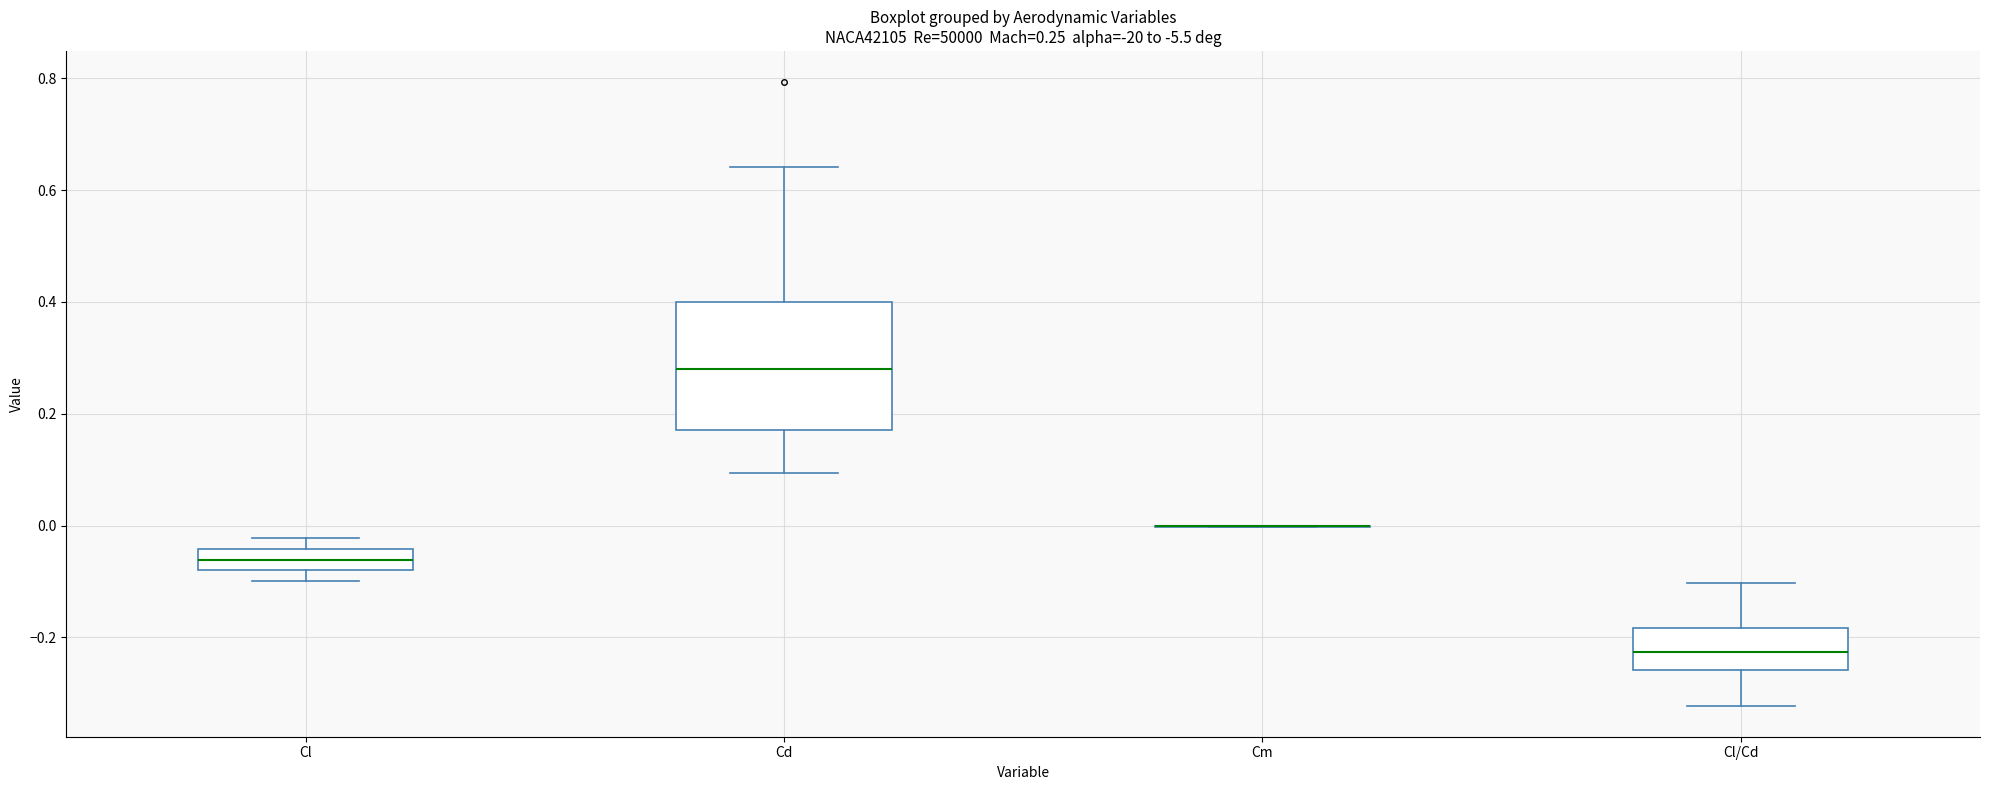

Comparing the boxes themselves (not the whiskers), which one is the tallest?

Cd